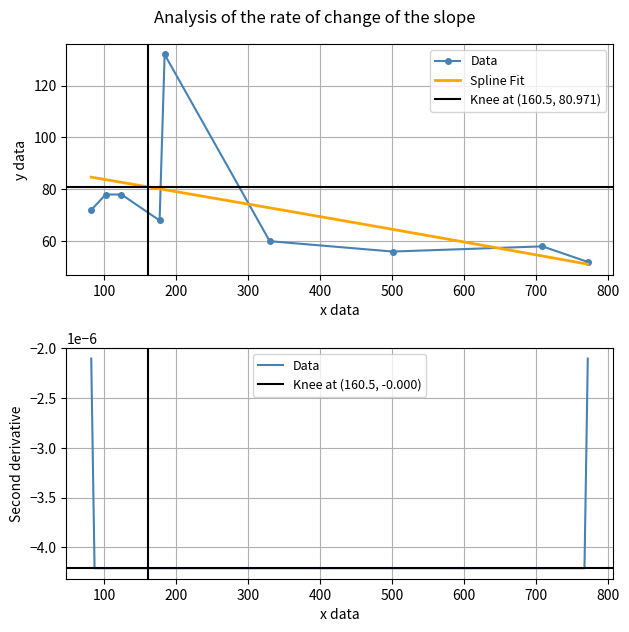

What is the sum of all values?

654